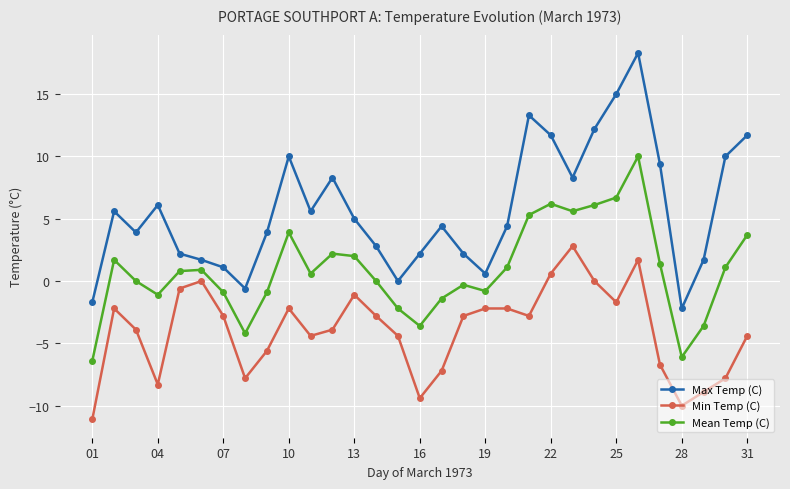

Which series has the widest spread of values?

Max Temp (C)